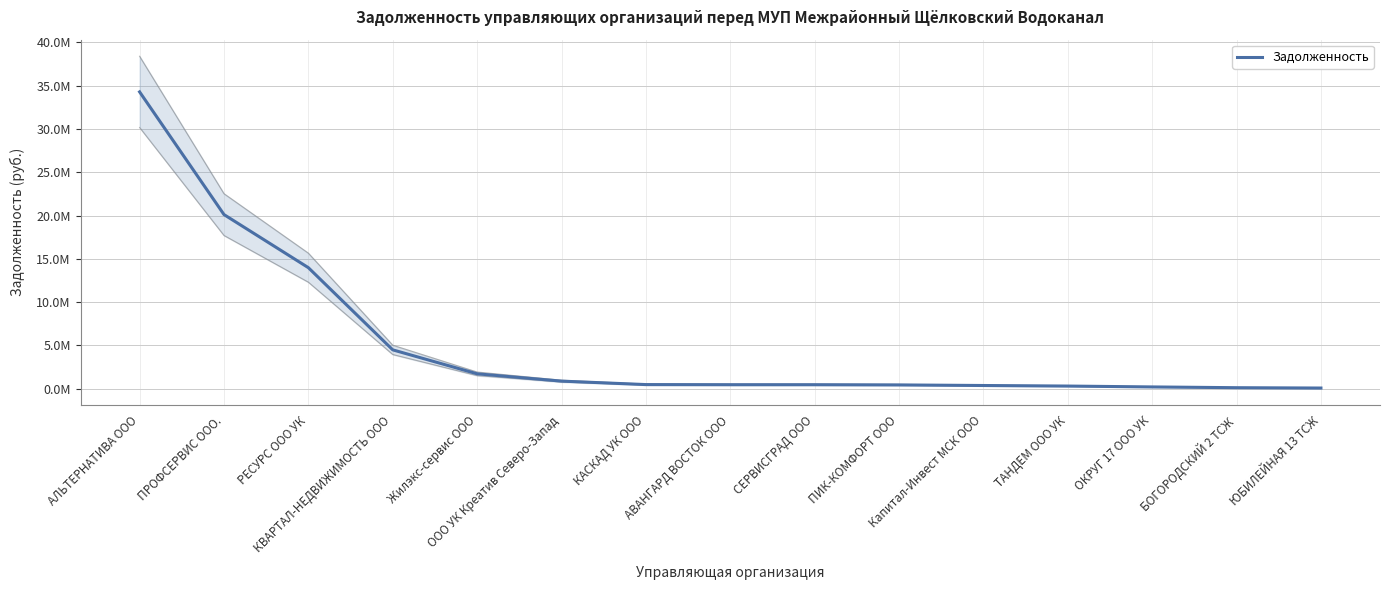

At which label does the data first exceed 466517?

АЛЬТЕРНАТИВА ООО